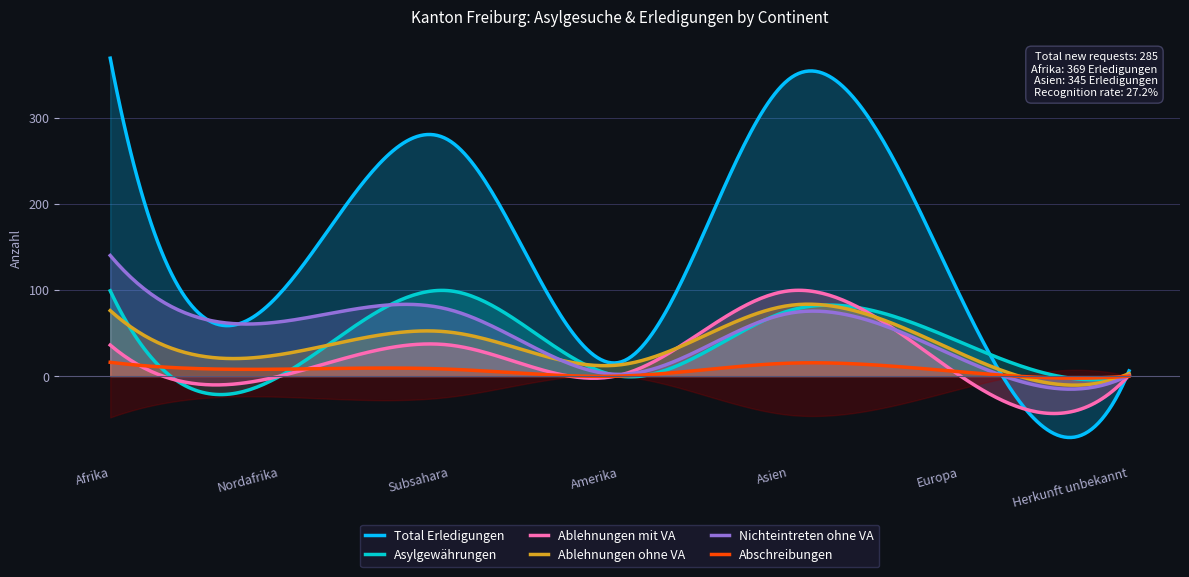

How many values in the Total Erledigungen series exceed 96?

3